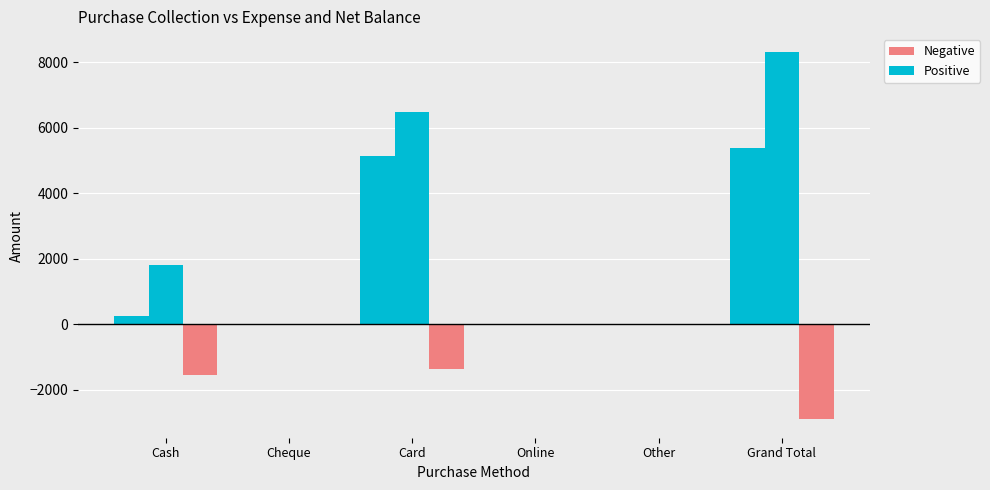

How many groups of bars are there?

6